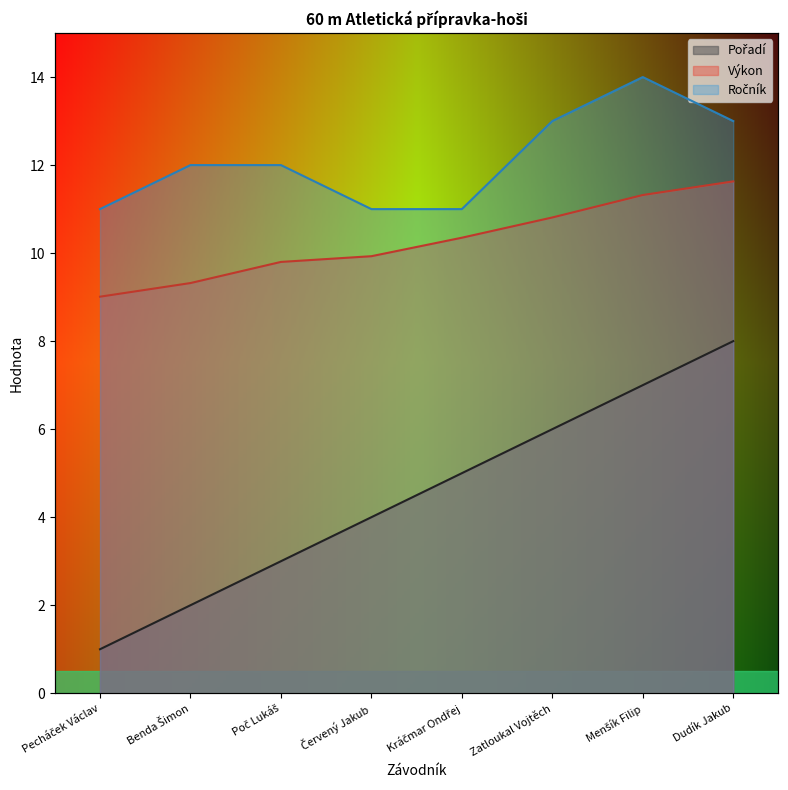

Reading left to right, transcribe all the data shown in this chart.

Pořadí: Pecháček Václav=1.0	Benda Šimon=2.0	Poč Lukáš=3.0	Červený Jakub=4.0	Kráčmar Ondřej=5.0	Zatloukal Vojtěch=6.0	Menšík Filip=7.0	Dudík Jakub=8.0
Výkon: Pecháček Václav=9.0	Benda Šimon=9.3	Poč Lukáš=9.8	Červený Jakub=9.9	Kráčmar Ondřej=10.3	Zatloukal Vojtěch=10.8	Menšík Filip=11.3	Dudík Jakub=11.6
Ročník: Pecháček Václav=11.0	Benda Šimon=12.0	Poč Lukáš=12.0	Červený Jakub=11.0	Kráčmar Ondřej=11.0	Zatloukal Vojtěch=13.0	Menšík Filip=14.0	Dudík Jakub=13.0